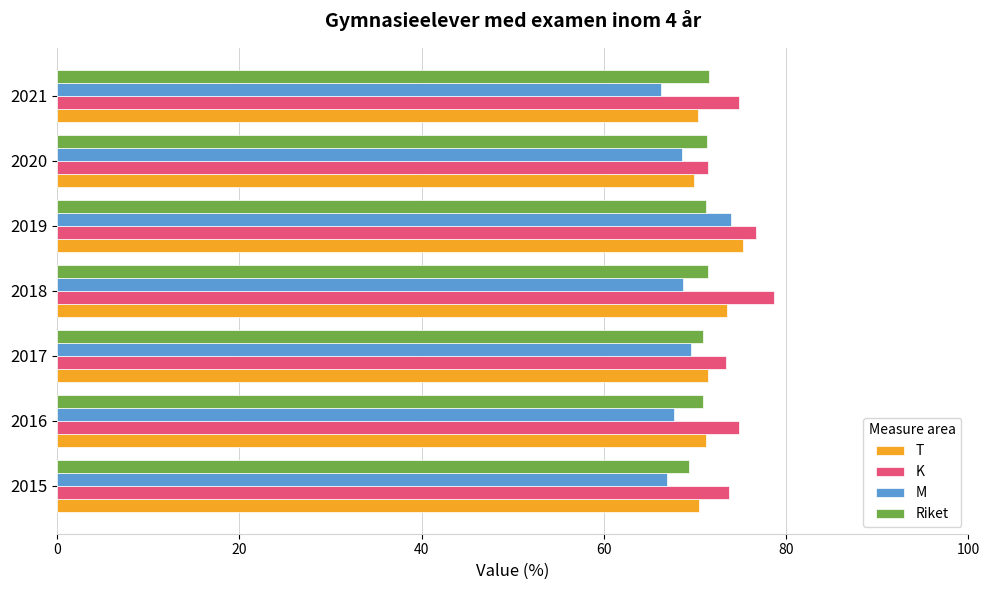

List the series in order of their peak value, lowest first.

Riket, M, T, K